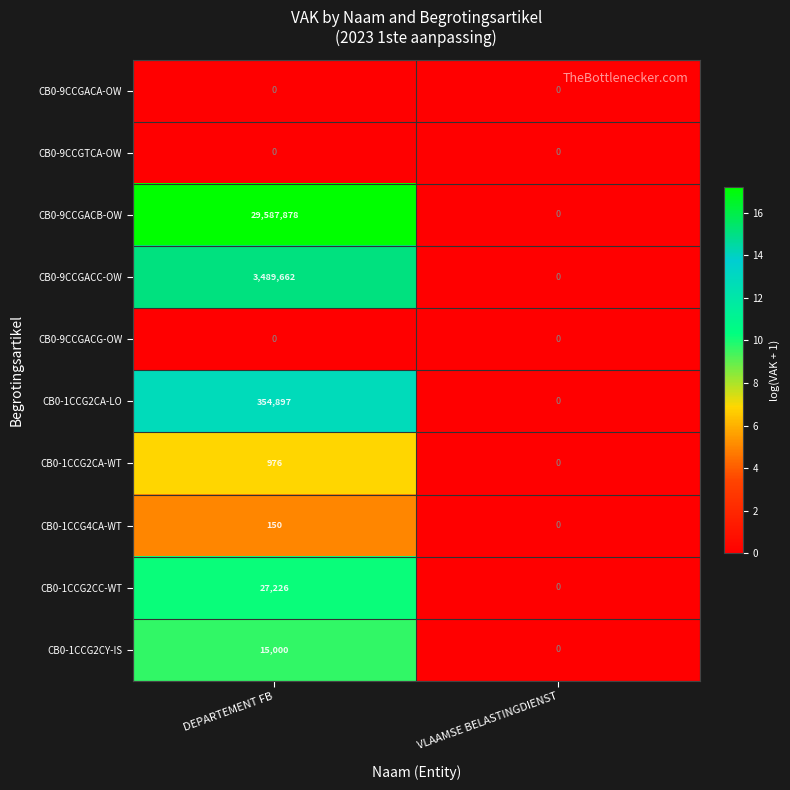

Which category has the lowest value in the CB0-9CCGACC-OW series?

VLAAMSE BELASTINGDIENST